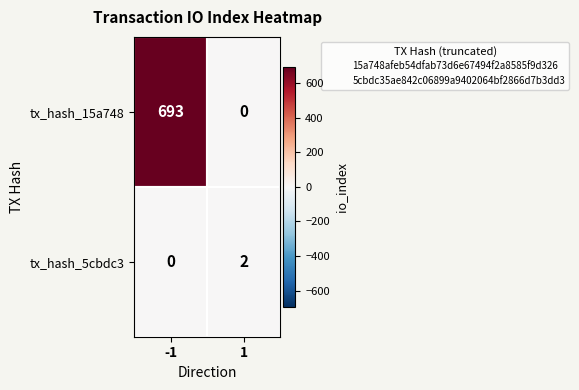

What is the spread (max minus min) of values at 1?

2